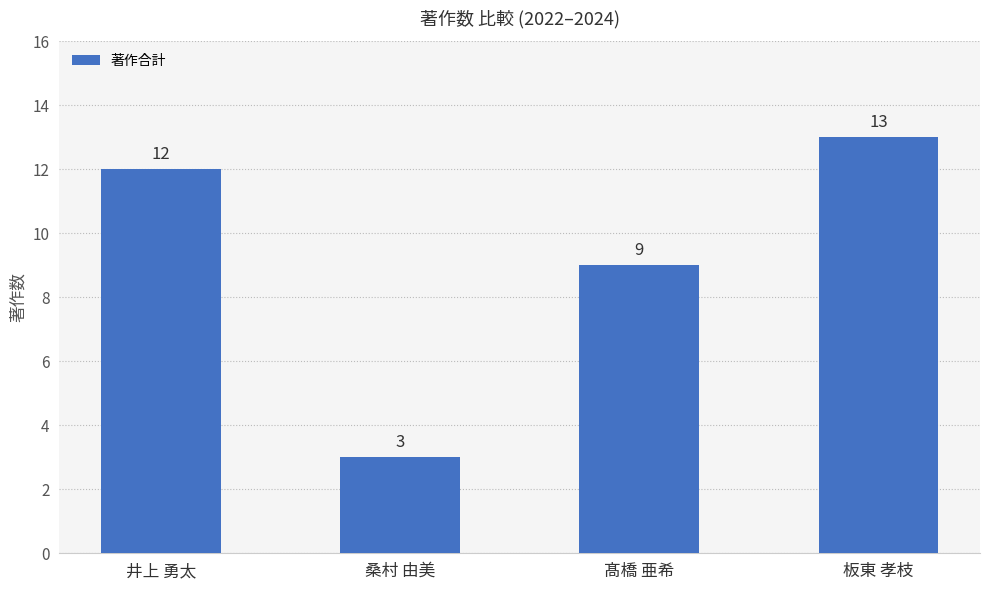

Are the bars horizontal?

No